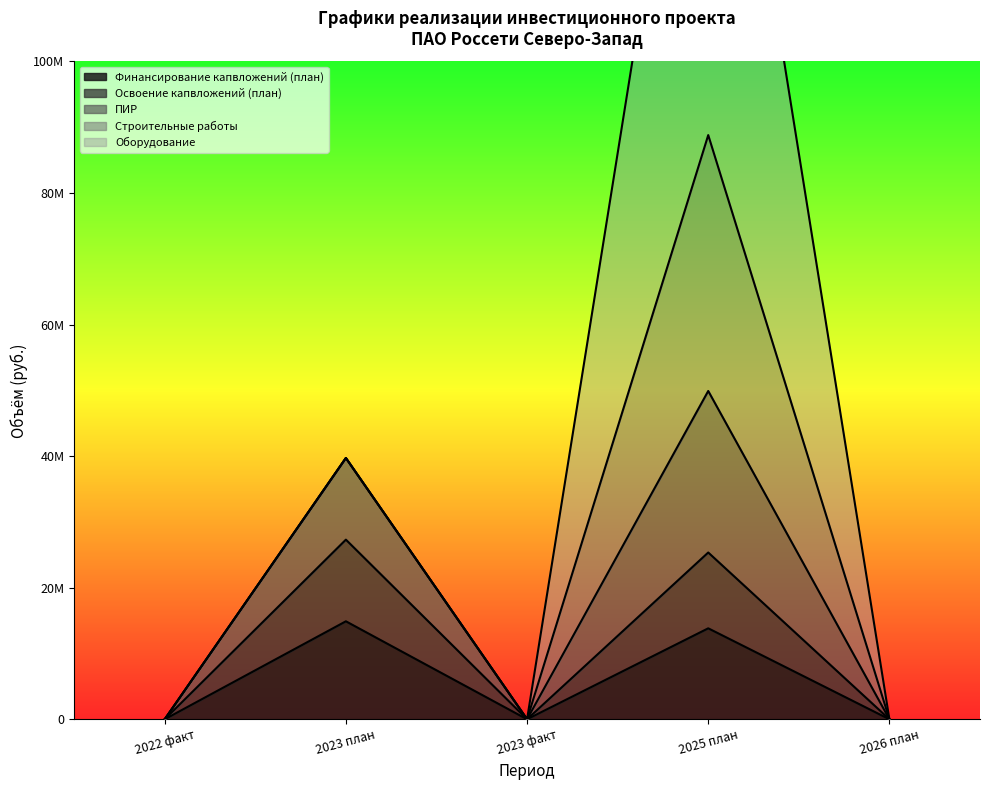

What is the value of the Освоение капвложений (план) point at the 2nd from the left?

27307214